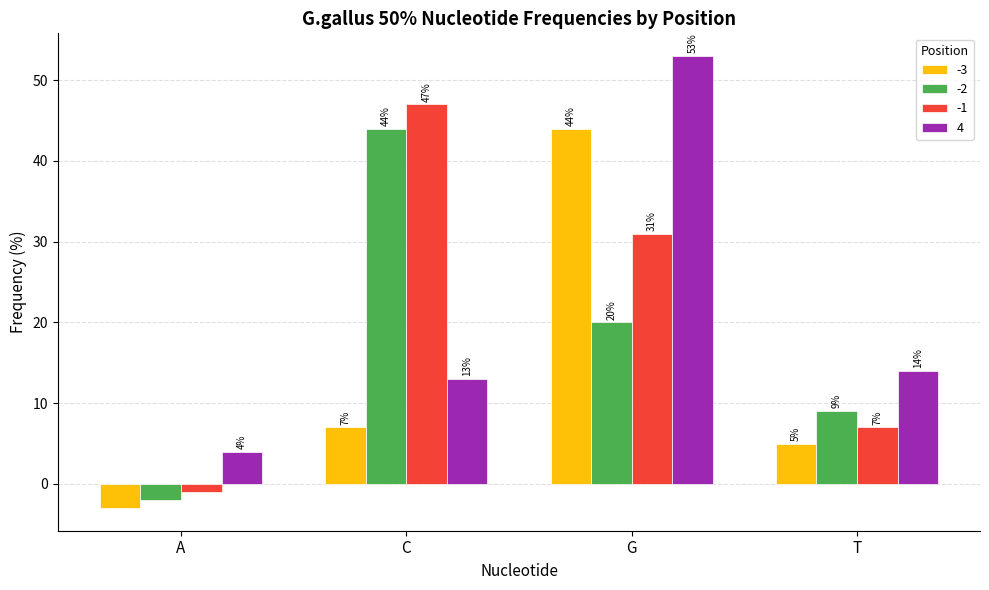

What is the label of the 3rd bar from the left?

G